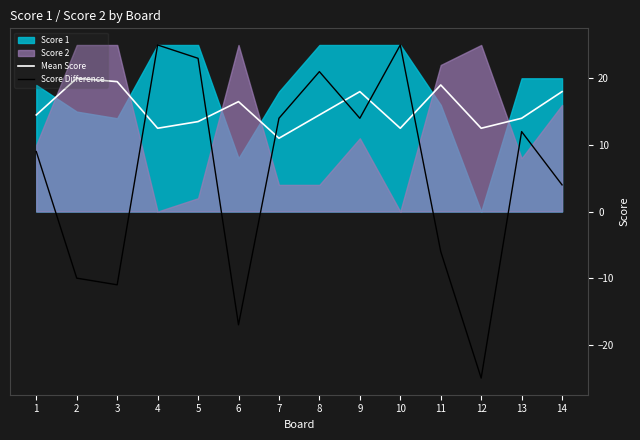

Is it true that Mean Score equals 4.5 at 12?

False